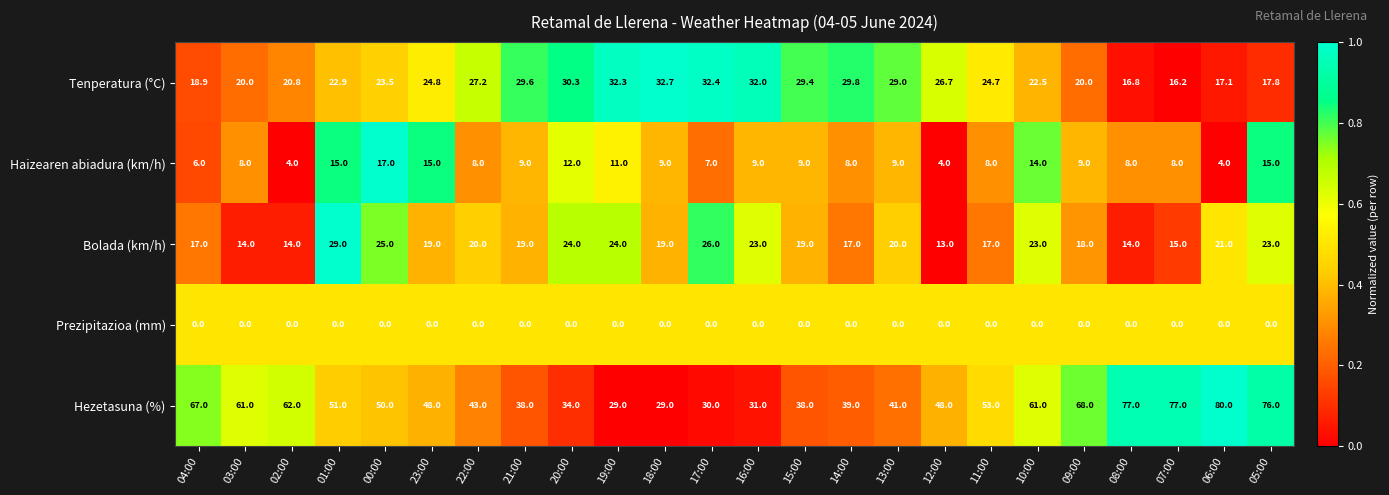

What is the average value of the Haizearen abiadura (km/h) series?

9.4